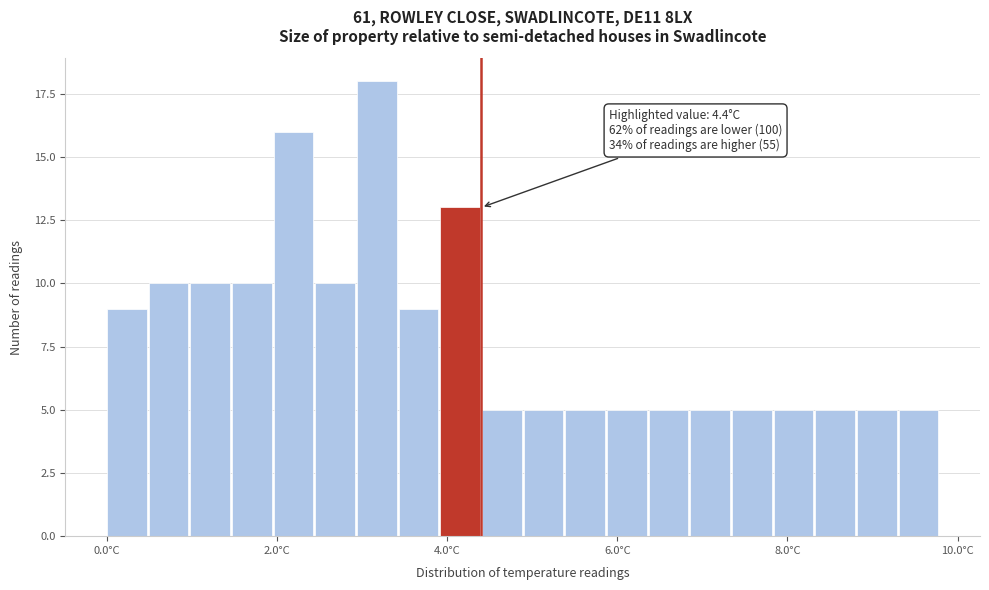

Around what value on the x-axis is the tallest bar? Give the approximate position of its centre, as read against the axis.

3.2